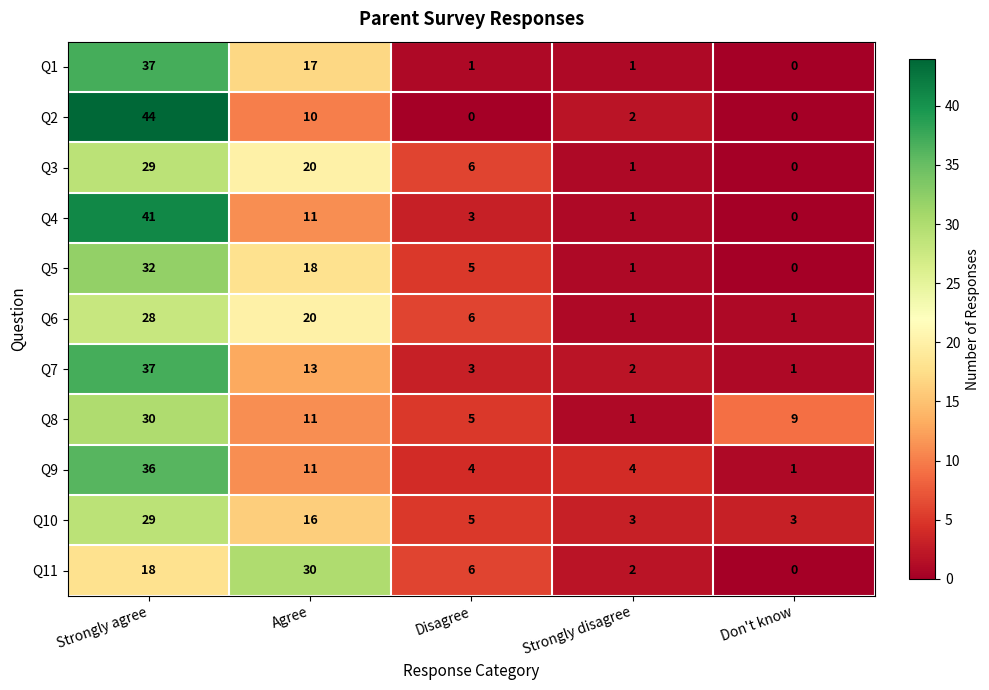

At which category is the sum across all series the highest?

Strongly agree